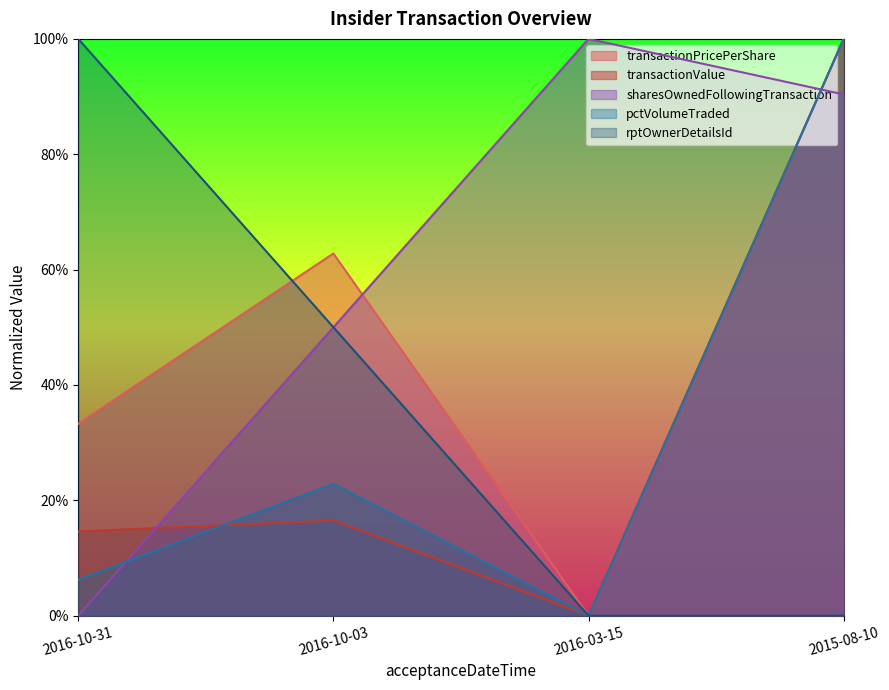

Where is the first local maximum for pctVolumeTraded?

2016-10-03